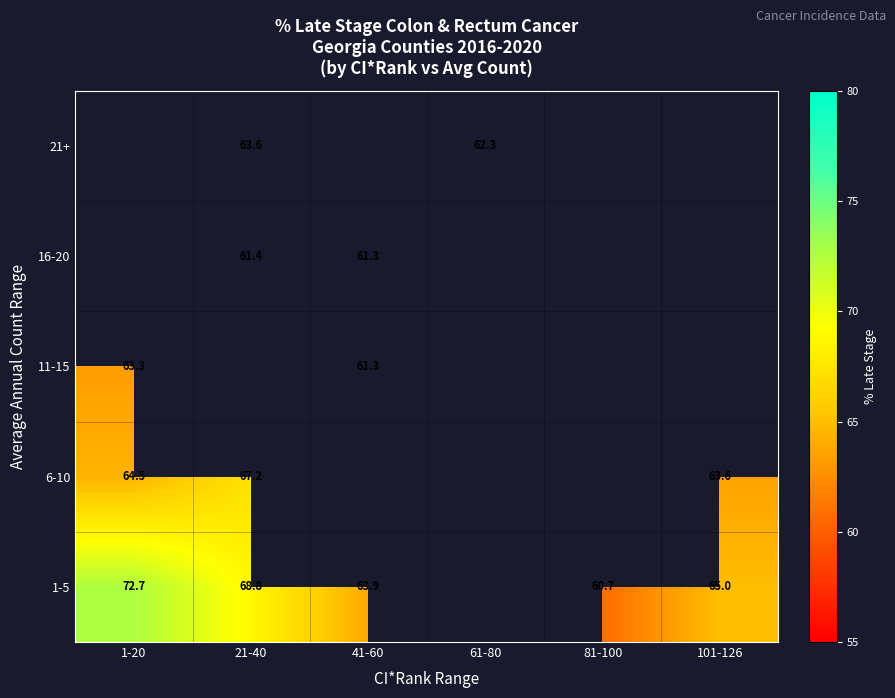

The 1-5 series shows 68.8 at 21-40. True or false?

True